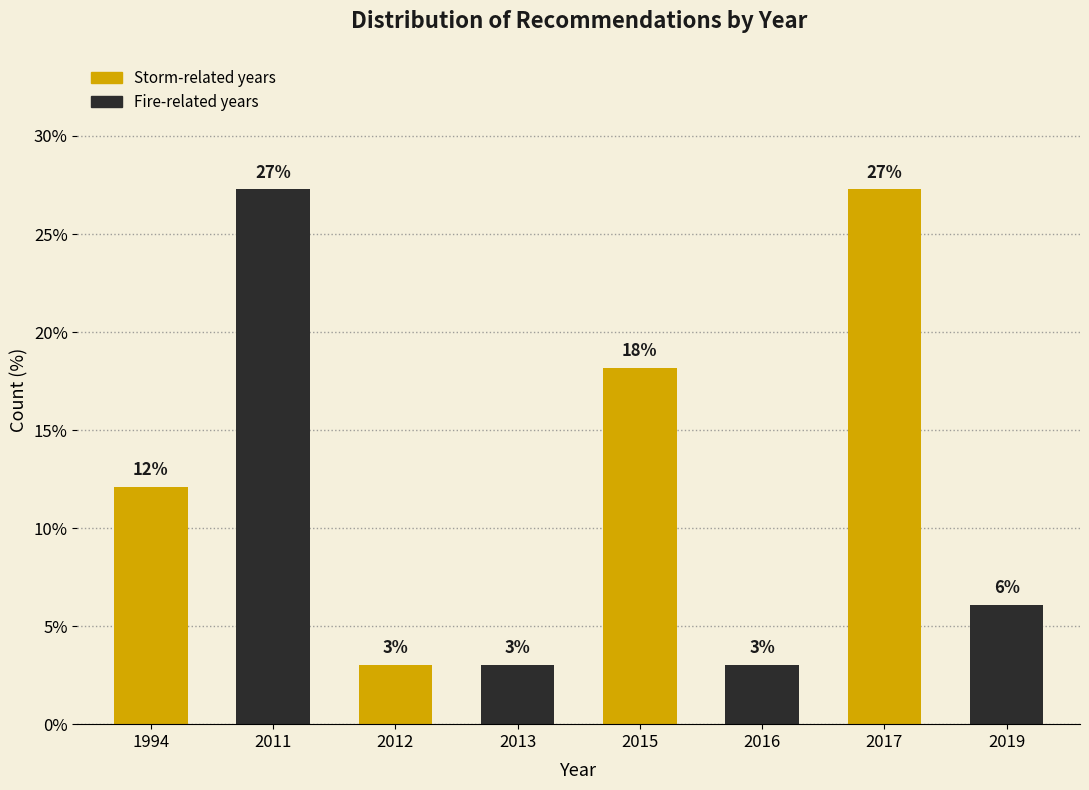

Does the chart contain any negative values?

No